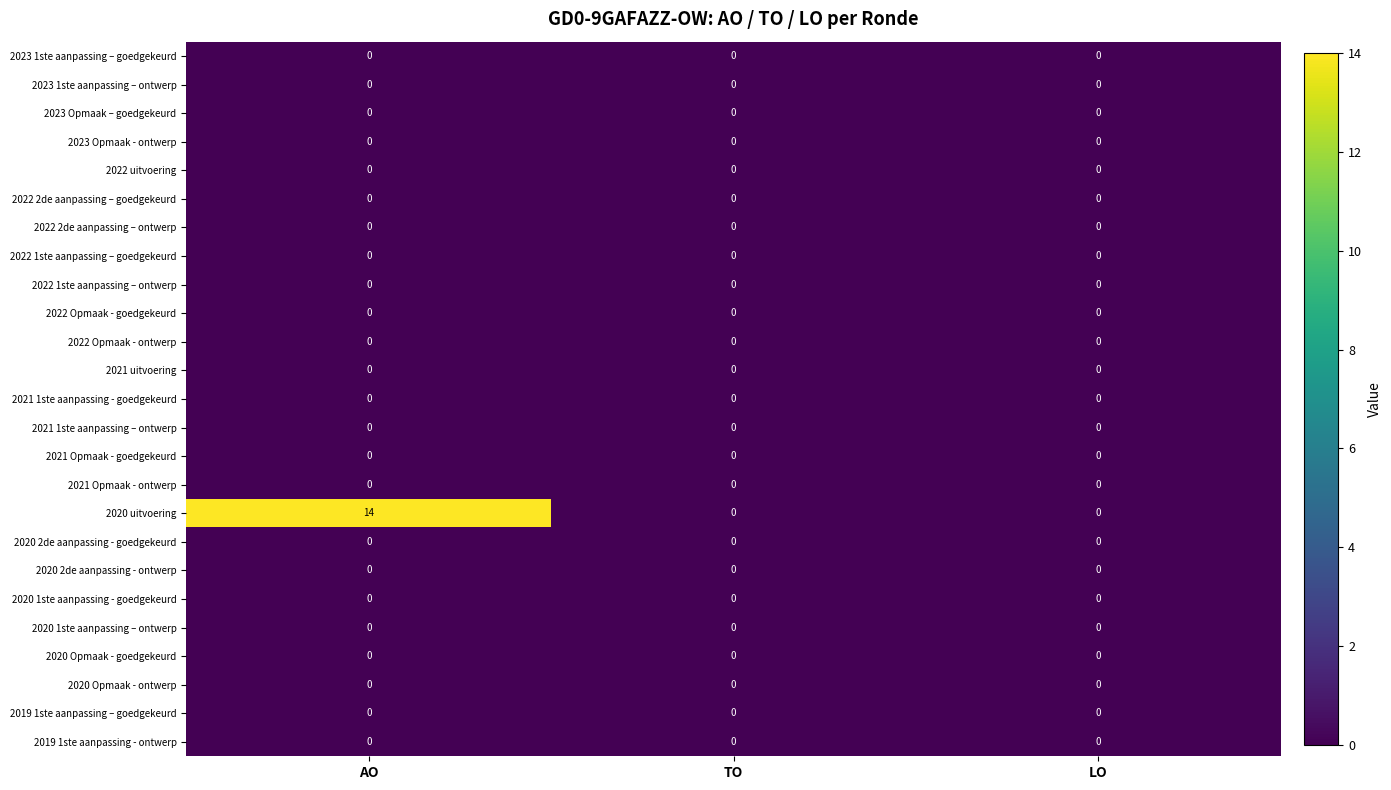

At which category is the sum across all series the highest?

AO